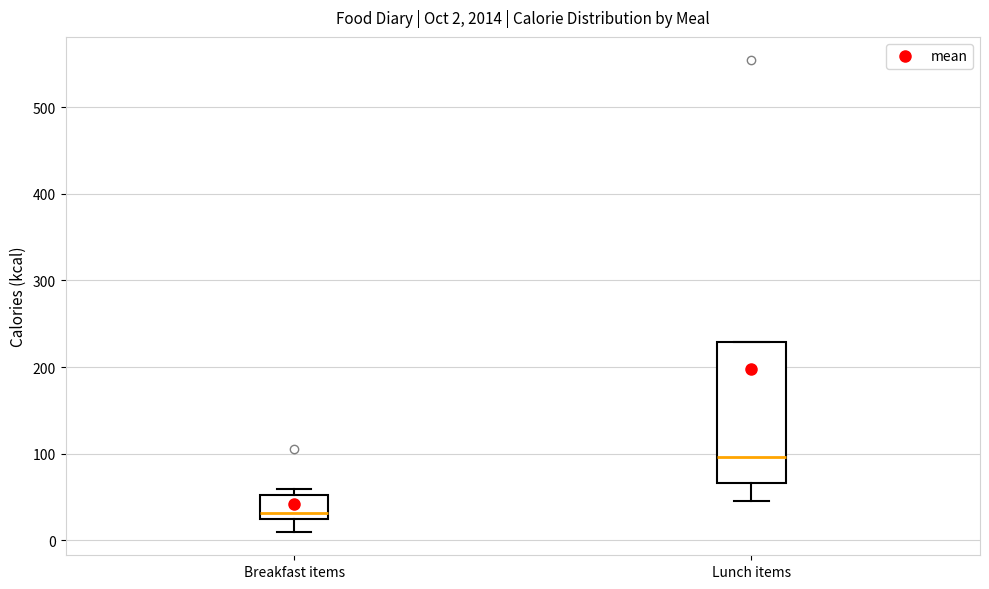

Comparing the boxes themselves (not the whiskers), which one is the tallest?

Lunch items